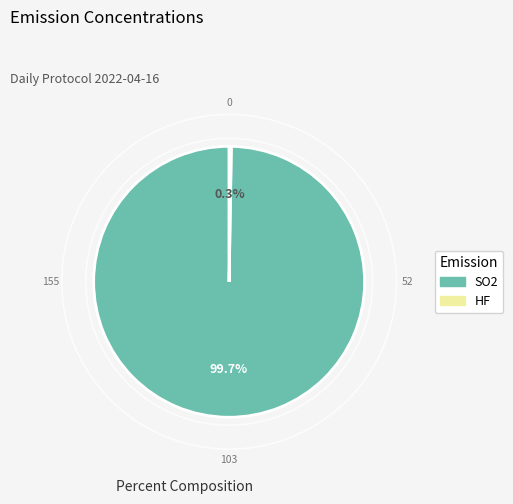

To the nearest percent, what percentage of the pie is SO2?

100%